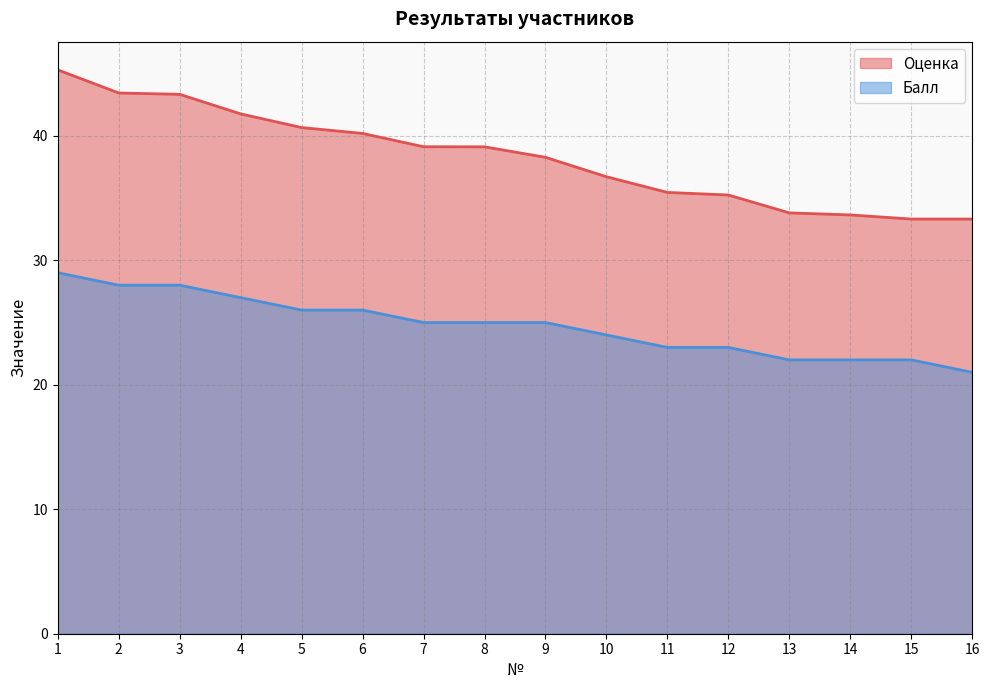

At 4, list the series in order from largest to smallest.

Оценка, Балл